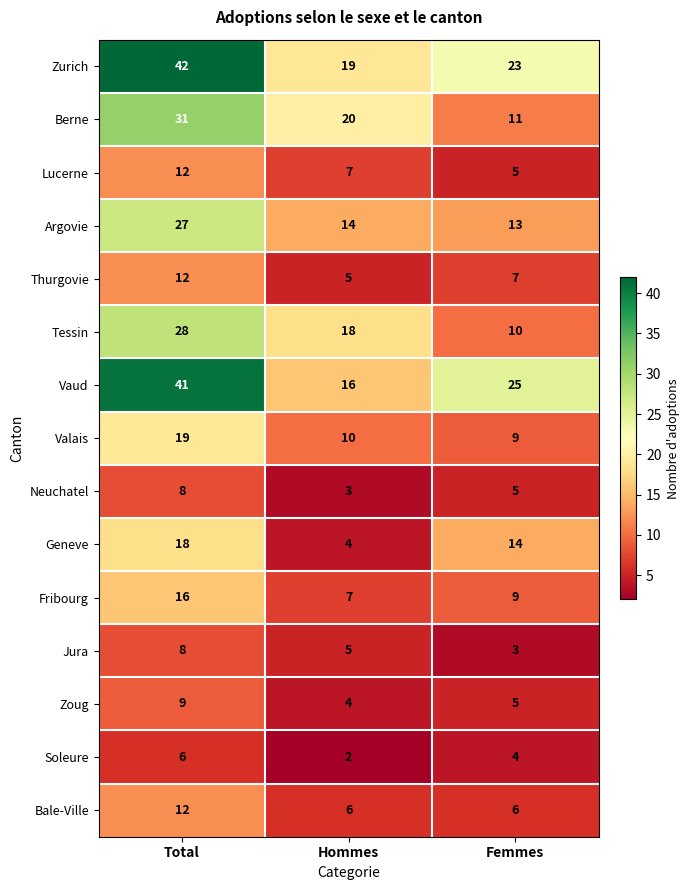

At which category is the sum across all series the highest?

Total